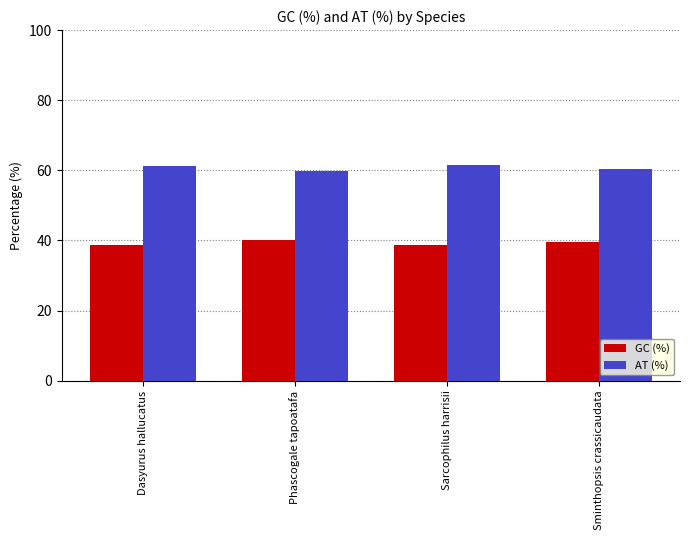

True or false: AT (%) has a value of 100.2 at Sarcophilus harrisii.

False